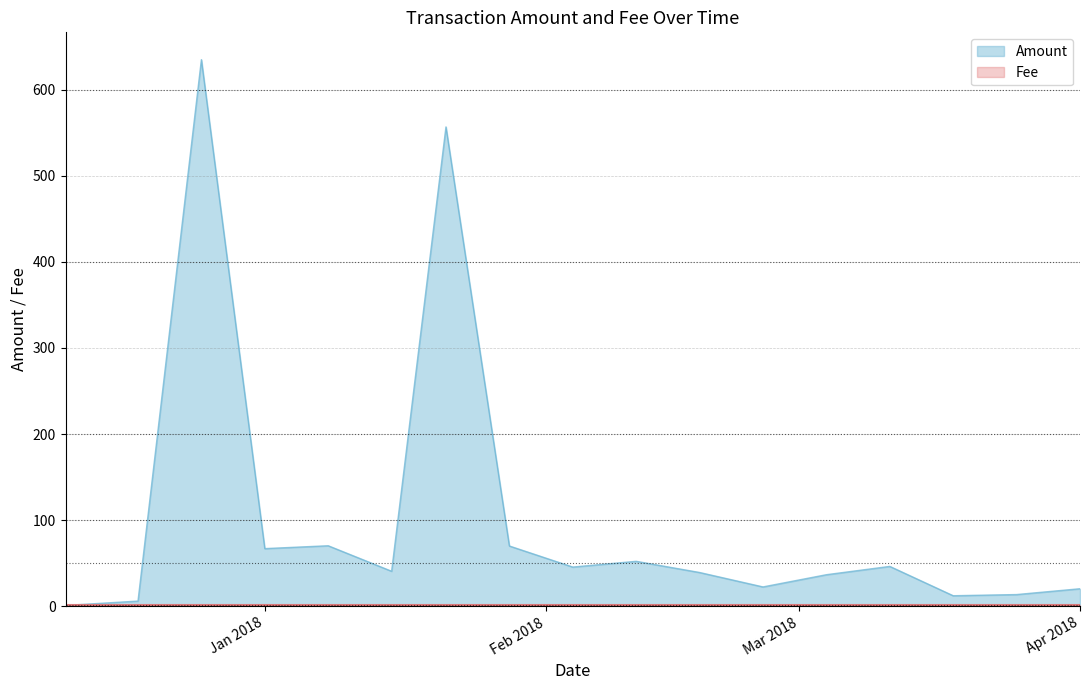

How many interior local valleys (lower than both neighbors) does the data have?

5